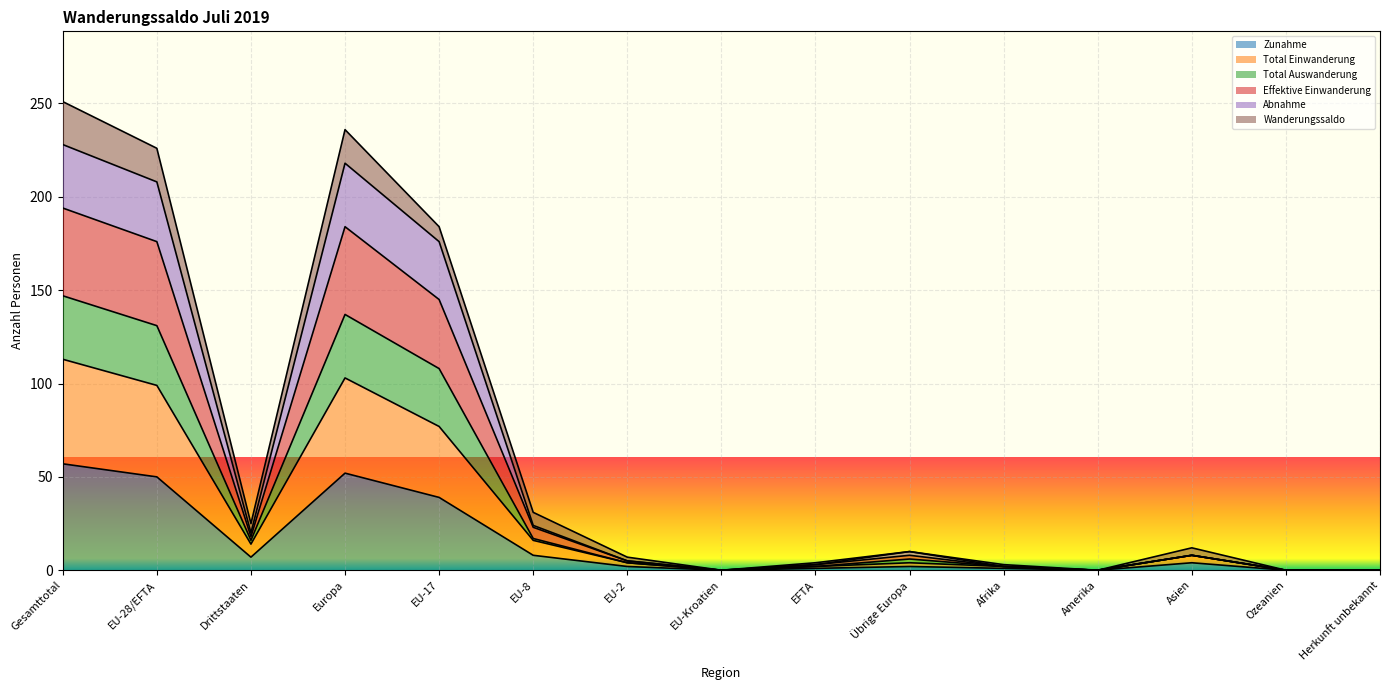

Which has a higher value, Herkunft unbekannt or EU-2?

EU-2